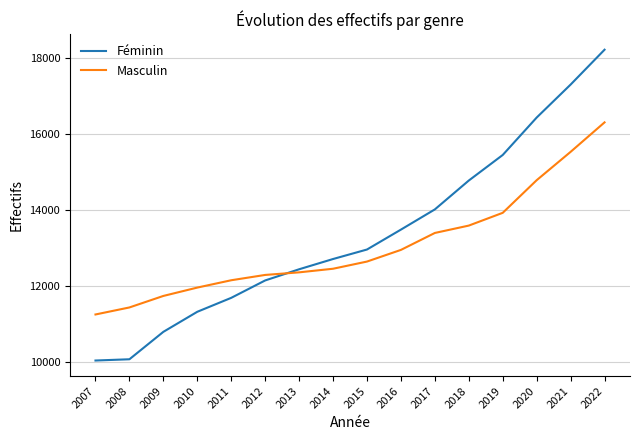

List the series in order of their peak value, highest first.

Féminin, Masculin